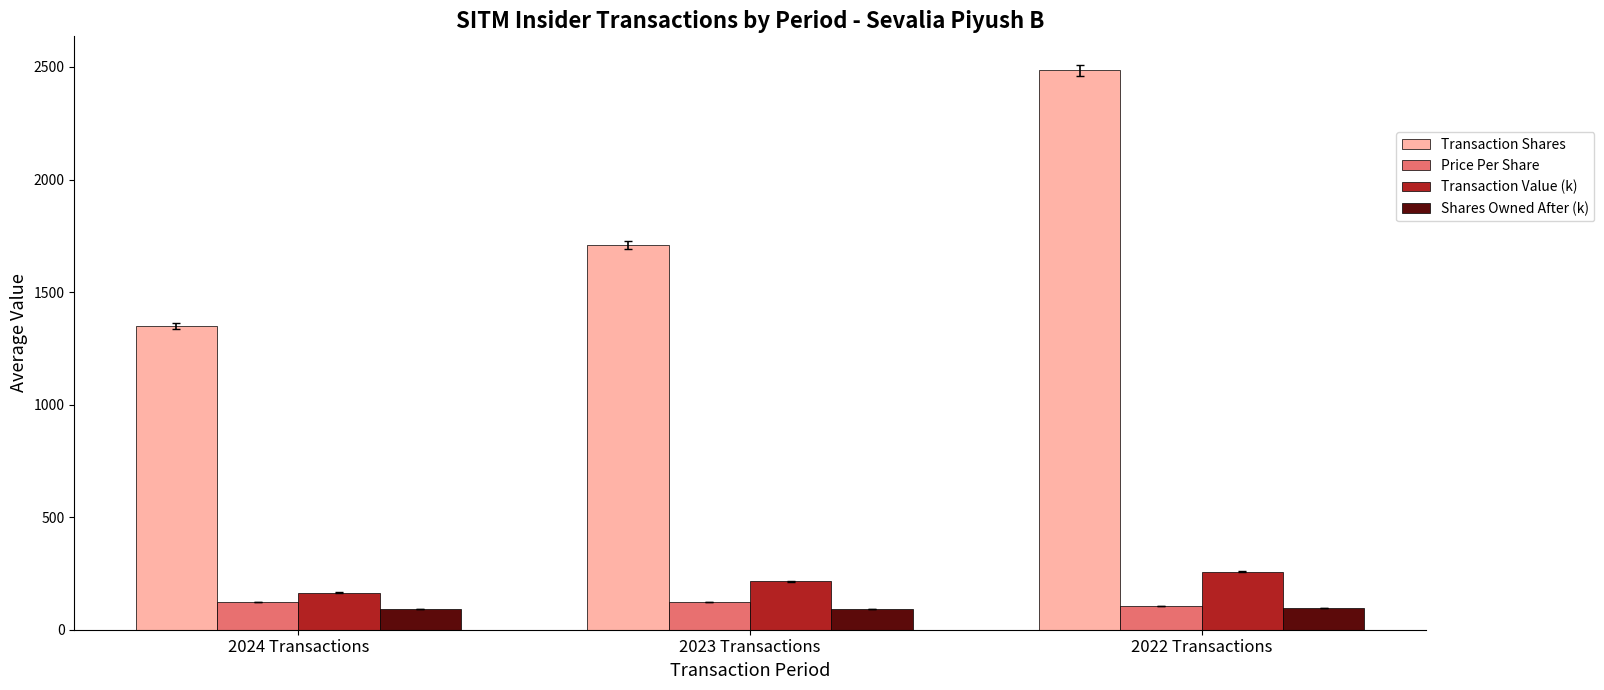

How many bars are there in each group?

4